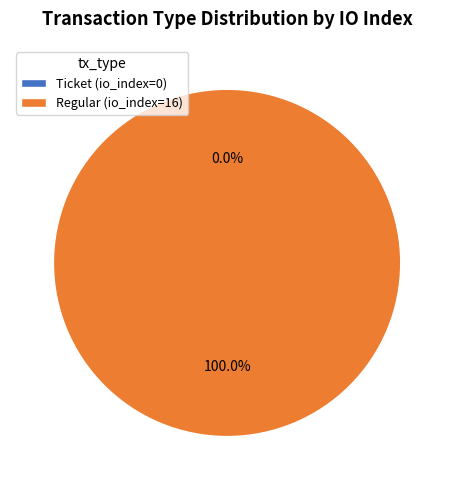

Is the sum of Ticket and Regular greater than half?

Yes